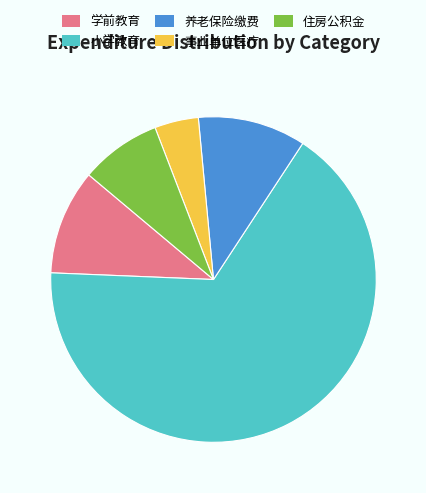

The 住房公积金 slice represents 8% of the pie. True or false?

True